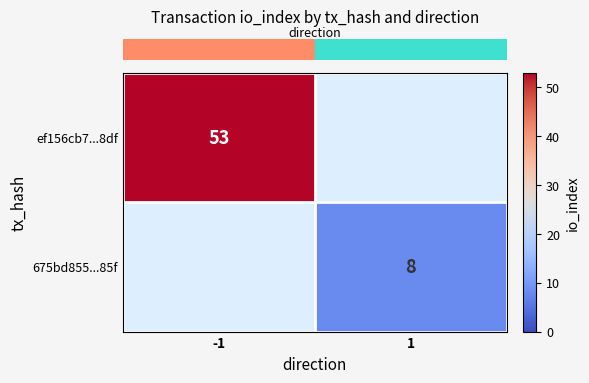

Rank the series at -1 from highest to lowest value.

row_0, row_1